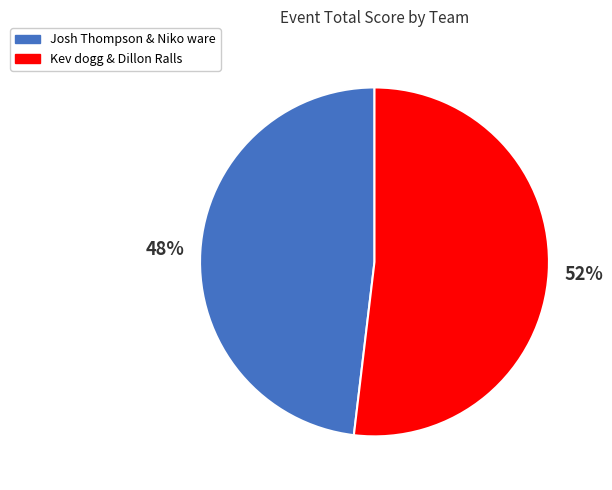

Rank the categories by value from lowest to highest.

Josh Thompson & Niko ware, Kev dogg & Dillon Ralls